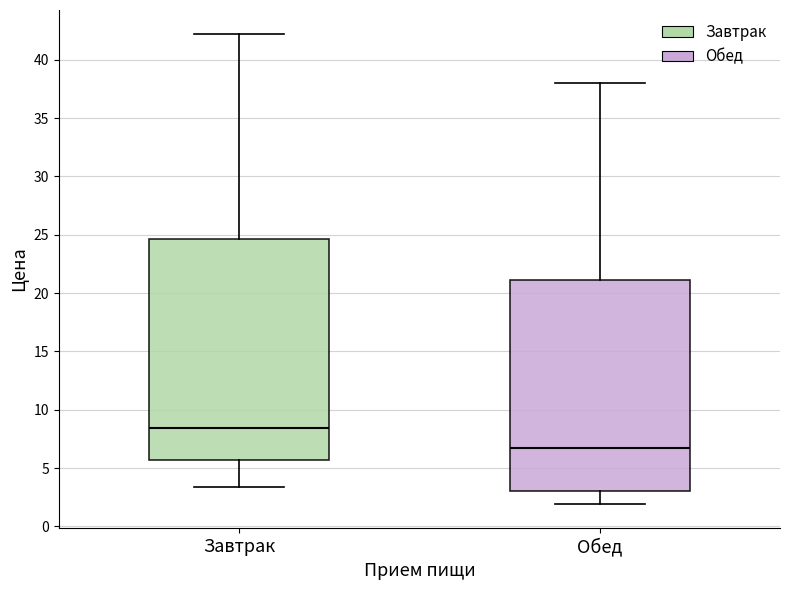

Where is the lower edge of the box for Завтрак on the y-axis? The values are not printed on the chart, so give them approximately, as read against the axis.

5.5